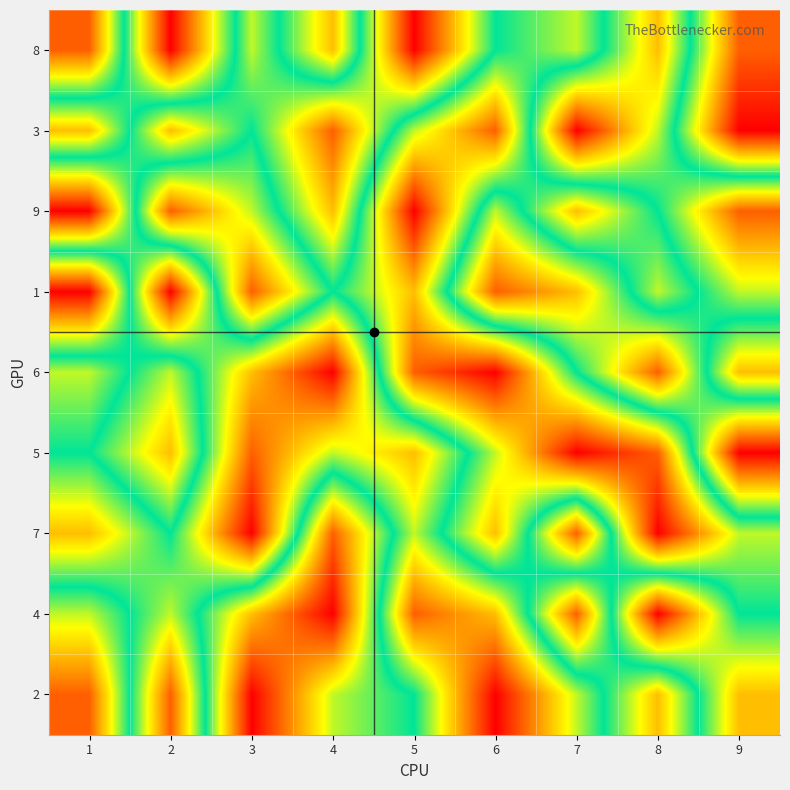

At which category does the chart reach its peak across all series?

5